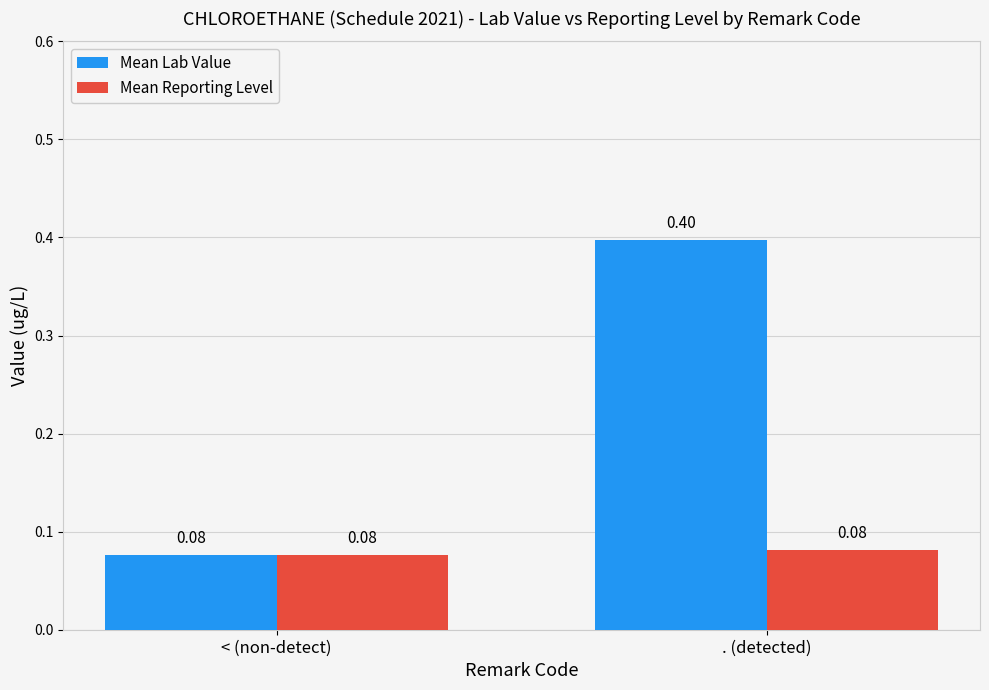

Count the number of data series in this chart.

2